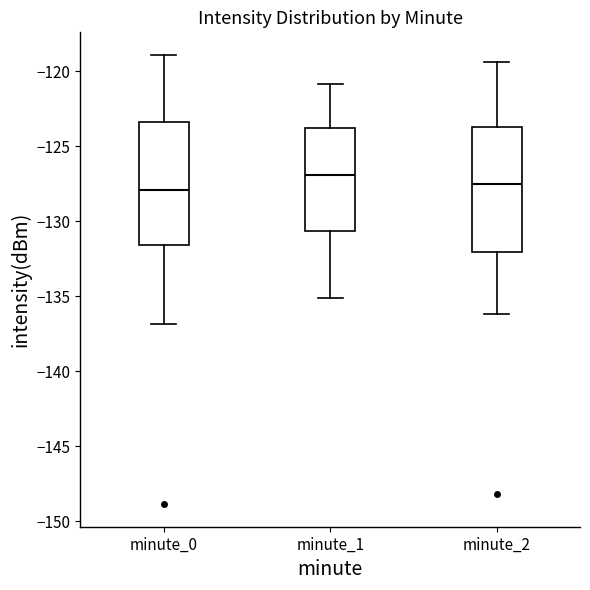

Where does the lower whisker of the box for minute_2 end on the y-axis? The values are not printed on the chart, so give them approximately, as read against the axis.

-136.0